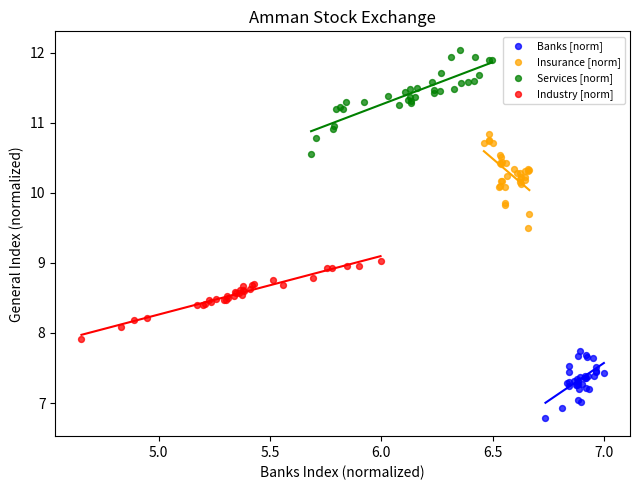

Which series has the largest Y range (max minus min)?

Services [norm]